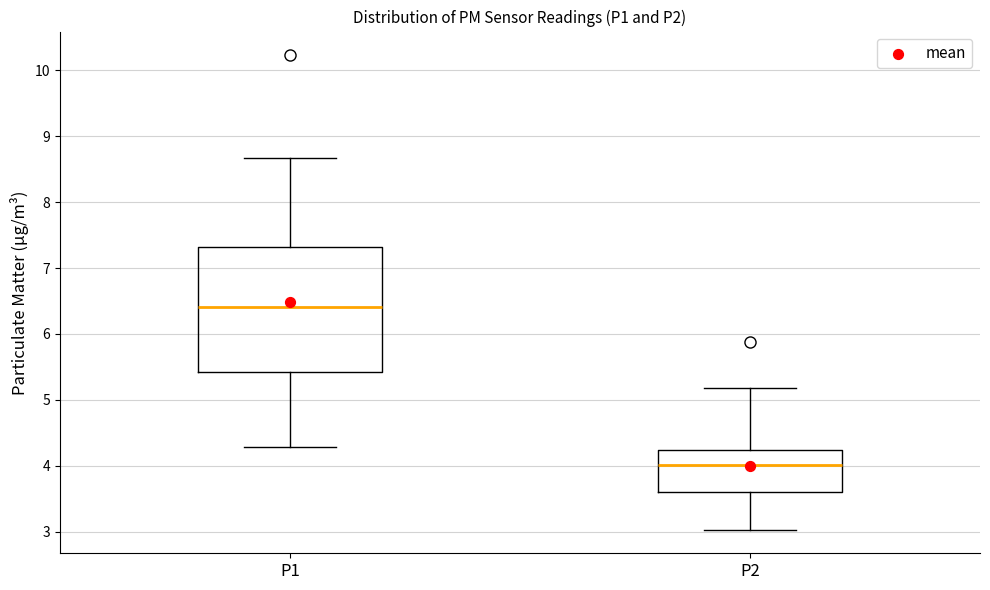

Reading left to right, transcribe this box plot: for each box, give where its median line is, the range the box spans, and where its two whiskers end, as read against the y-axis. The values are not printed on the chart, so give them approximately, as read against the axis.

P1: median 6.4, box 5.4 to 7.3, whiskers 4.3 to 8.7
P2: median 4.0, box 3.6 to 4.2, whiskers 3.0 to 5.2